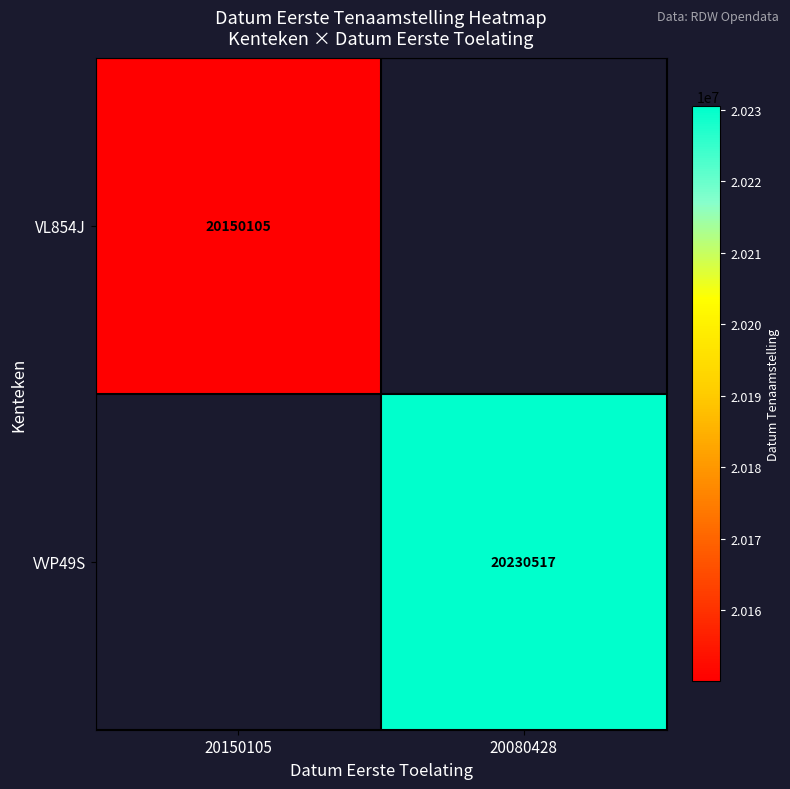

What is the difference between the highest and lowest values at 20150105?

20150105